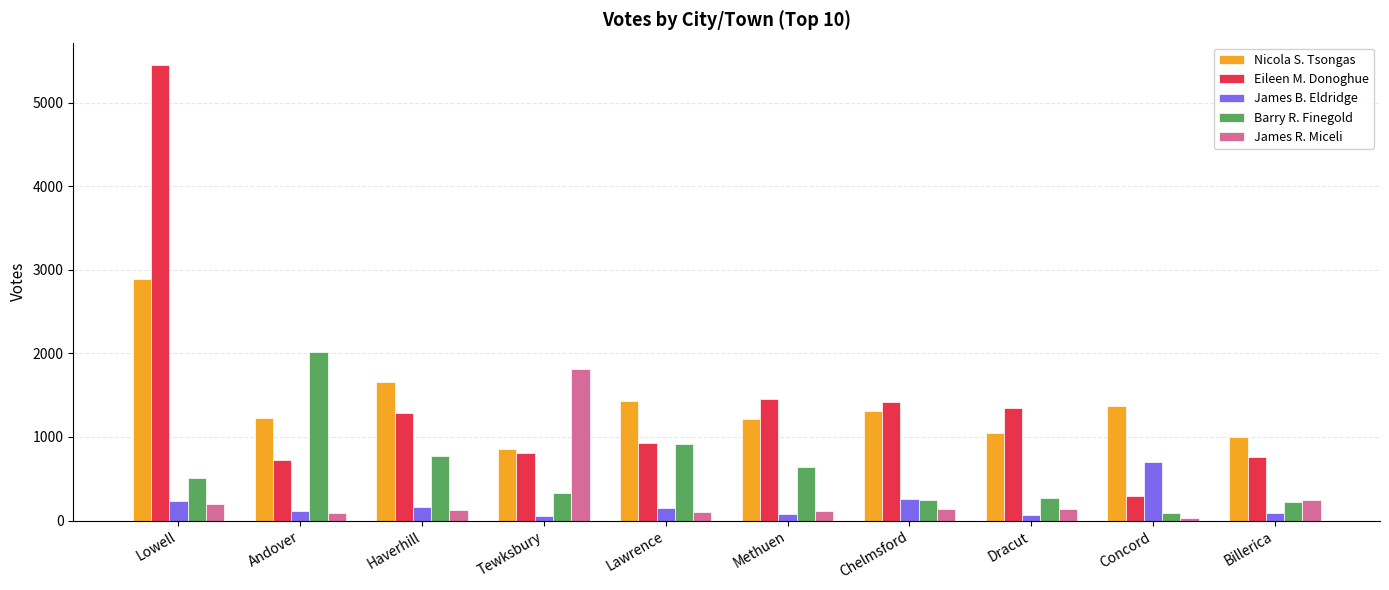

At which category is the sum across all series the highest?

Lowell